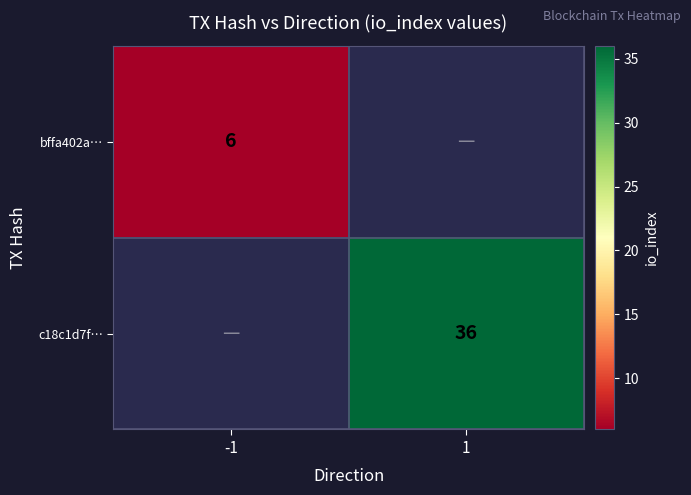

True or false: bffa402a… has a value of 6 at -1.

True